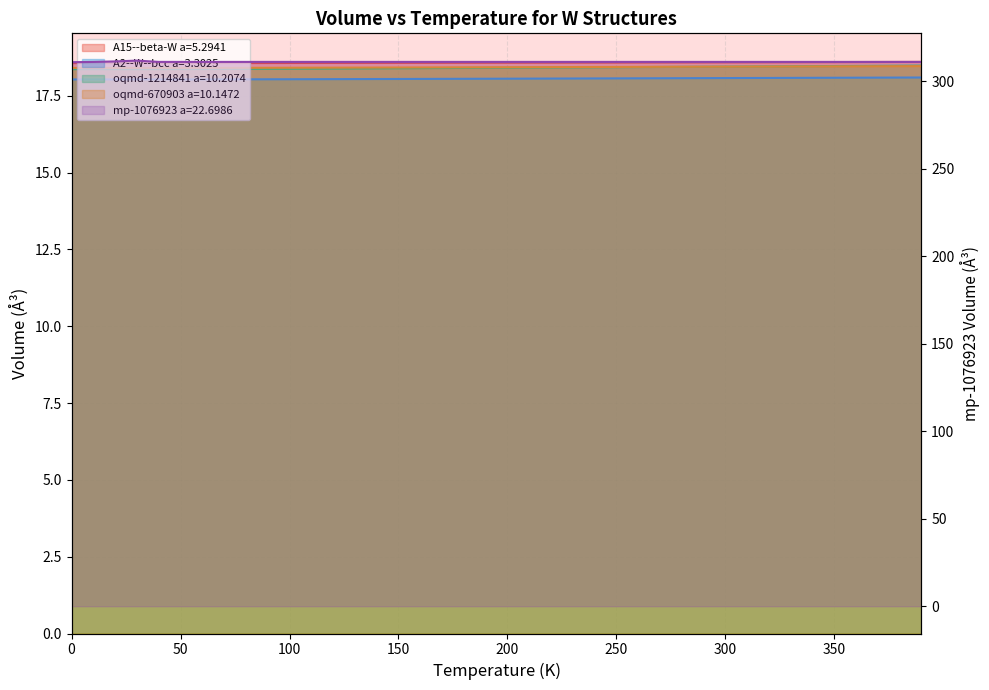

How many data points does each series have?

40